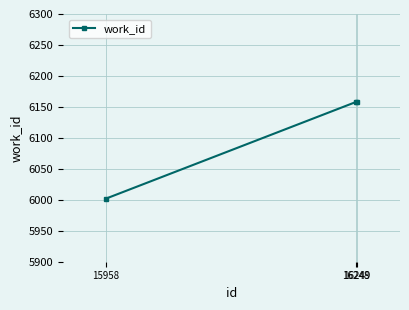

Reading right to left, what are all the values shown in this chart?

16249=6158	16248=6158	15958=6002